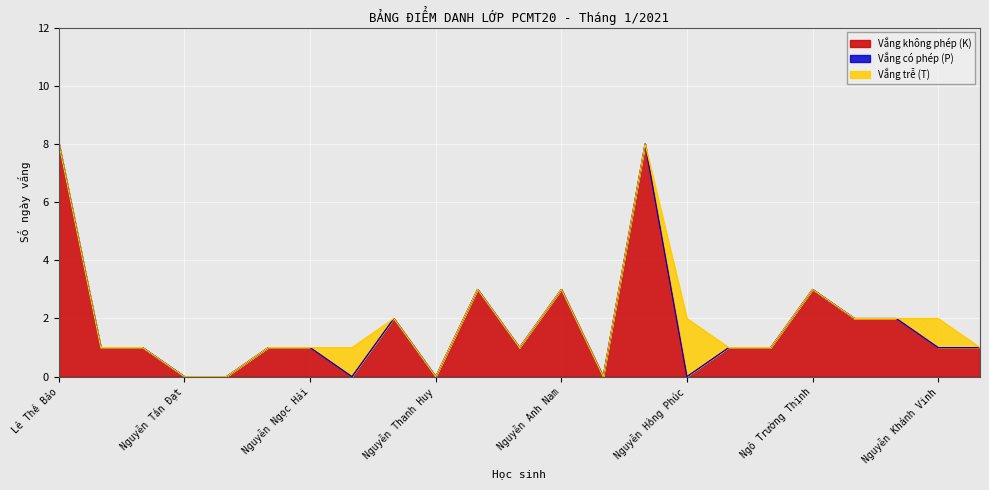

Reading right to left, extract all data points from this chart.

Vắng không phép (K): 1	1	2	2	3	1	1	0	8	0	3	1	3	0	2	0	1	1	0	0	1	1	8
Vắng có phép (P): 0	0	0	0	0	0	0	0	0	0	0	0	0	0	0	0	0	0	0	0	0	0	0
Vắng trễ (T): 0	1	0	0	0	0	0	2	0	0	0	0	0	0	0	1	0	0	0	0	0	0	0